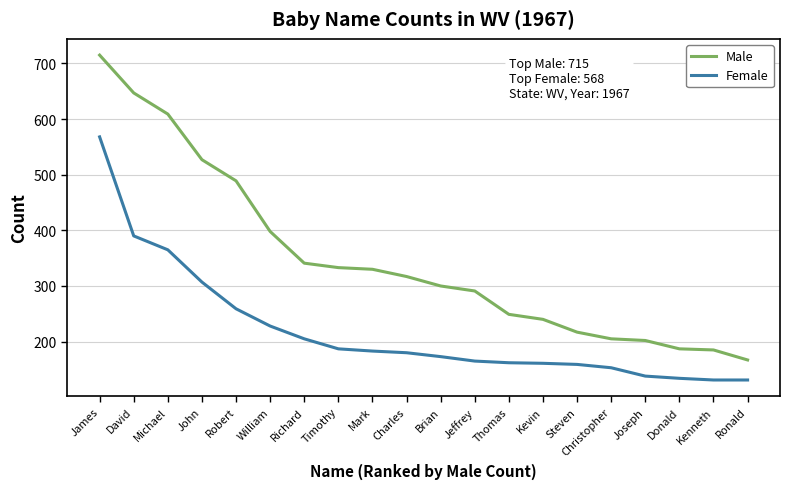

Which series has the largest range (max minus min)?

Male